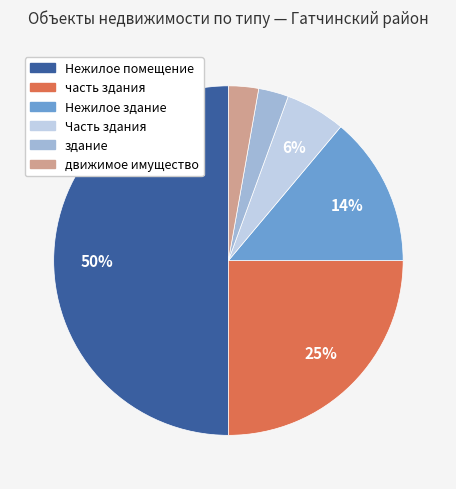

To the nearest percent, what is the difference between the Часть здания and часть здания slice percentages?

19%